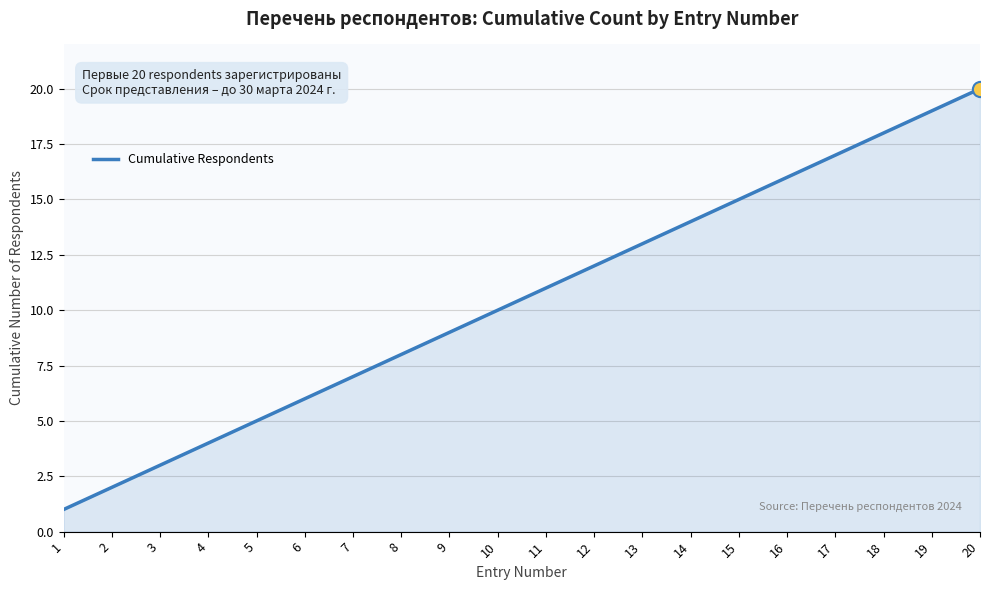

Between 6 and 3, which is larger?

6